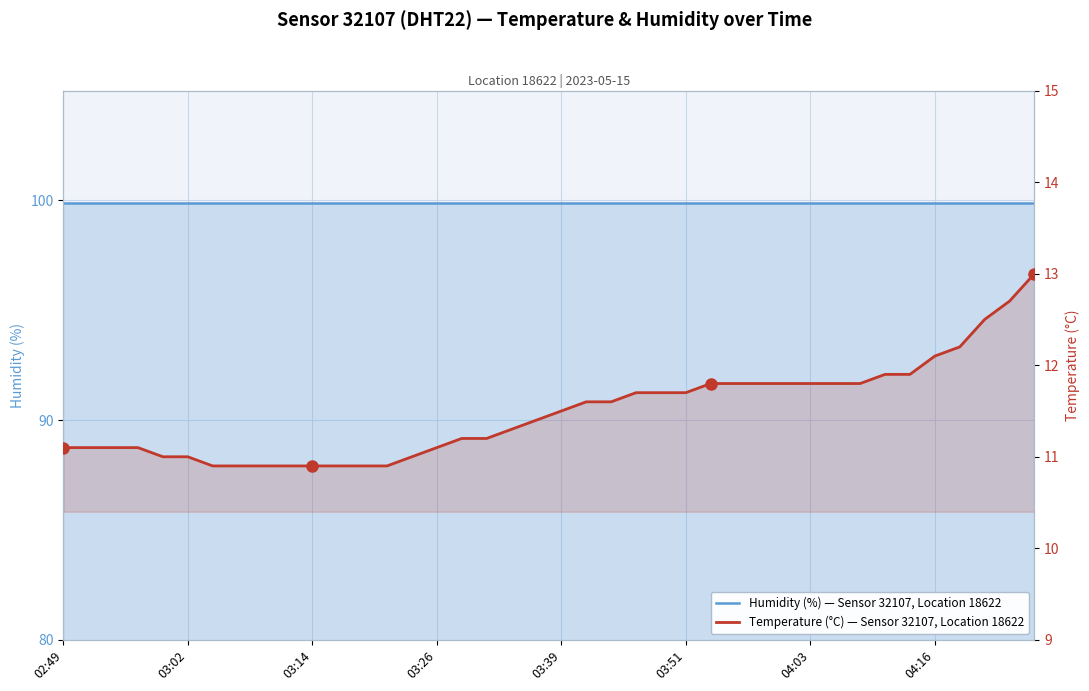

What is the difference between the maximum and second lowest values in the Temperature (°C) — Sensor 32107, Location 18622 series?

2.1